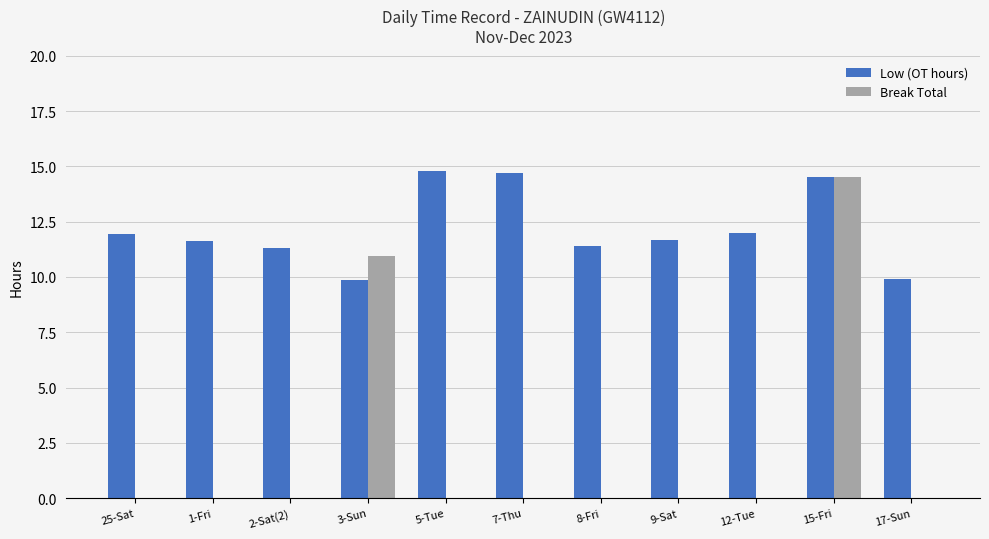

What is the total value across all series at 12-Tue?

12.0